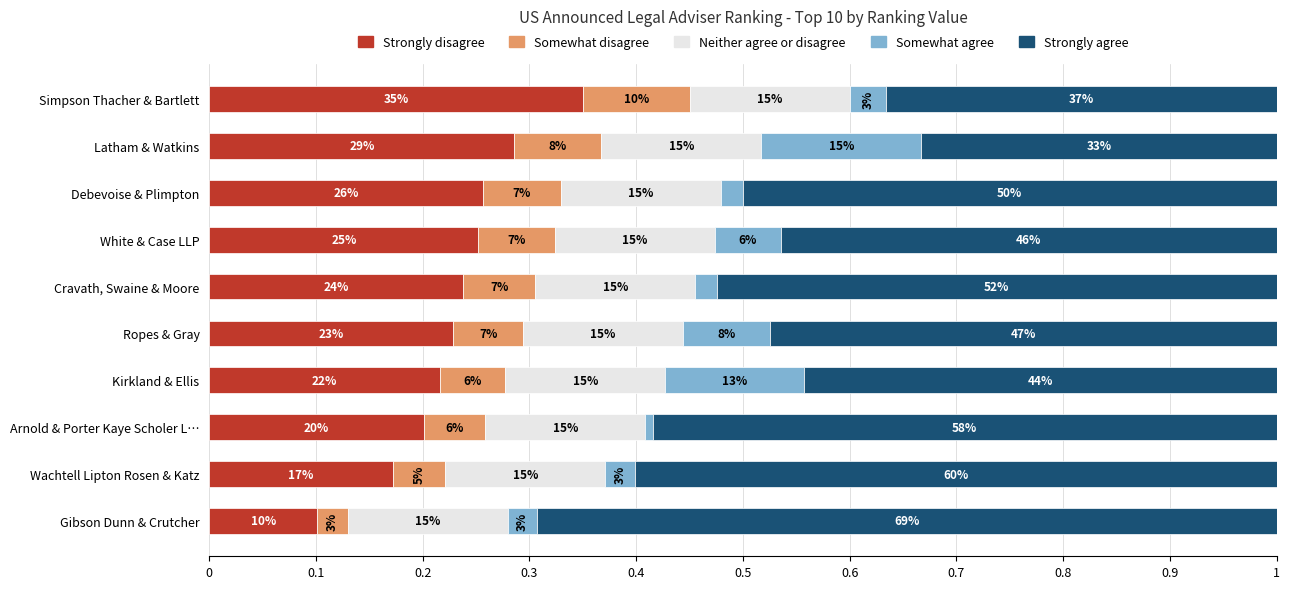

What are all the series names shown in the legend?

Strongly disagree, Somewhat disagree, Neither agree or disagree, Somewhat agree, Strongly agree